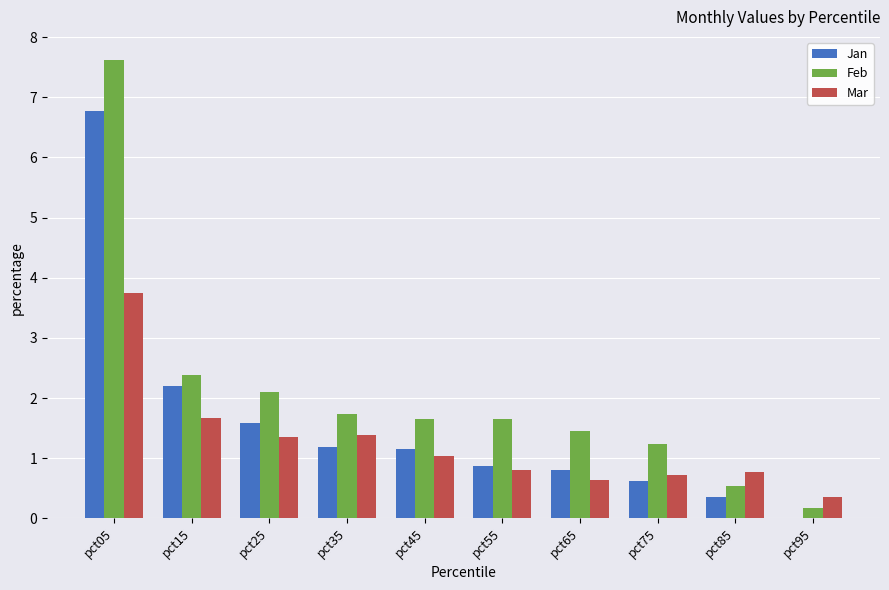

At which category is the sum across all series the highest?

pct05